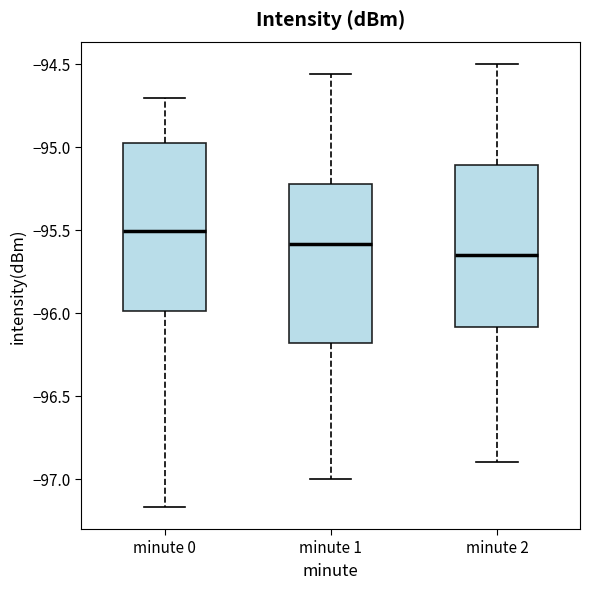

Where does the upper whisker of the box for minute 1 end on the y-axis? The values are not printed on the chart, so give them approximately, as read against the axis.

-94.55